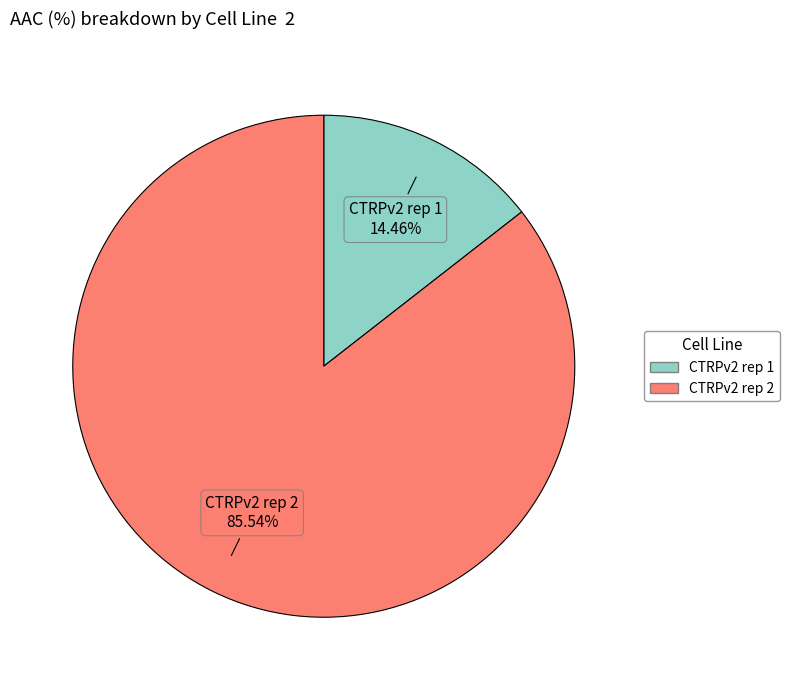

True or false: CTRPv2 rep 1 accounts for 14% of the total.

True